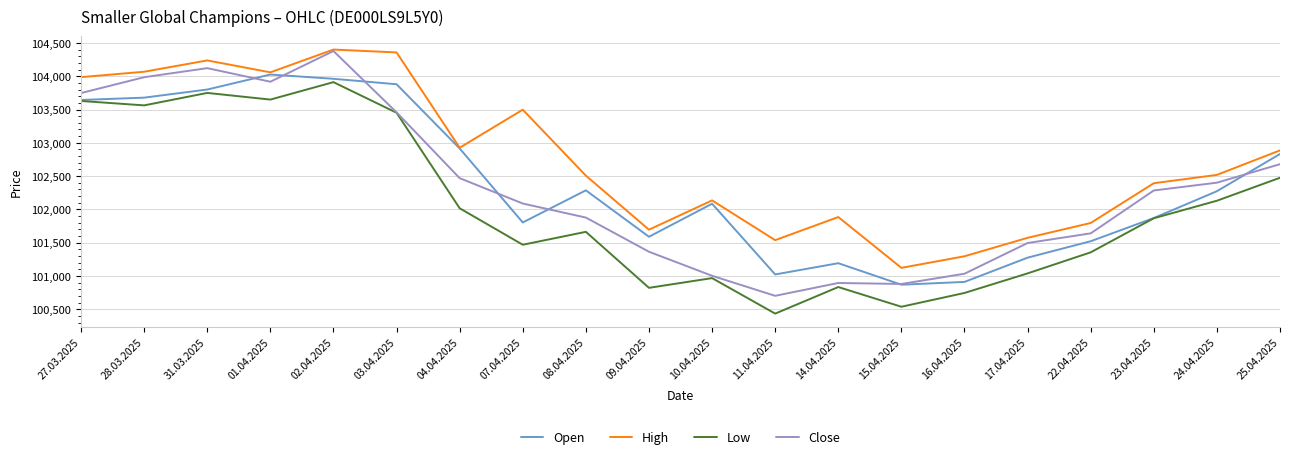

What is the difference between the maximum and minimum values in the Close series?

3676